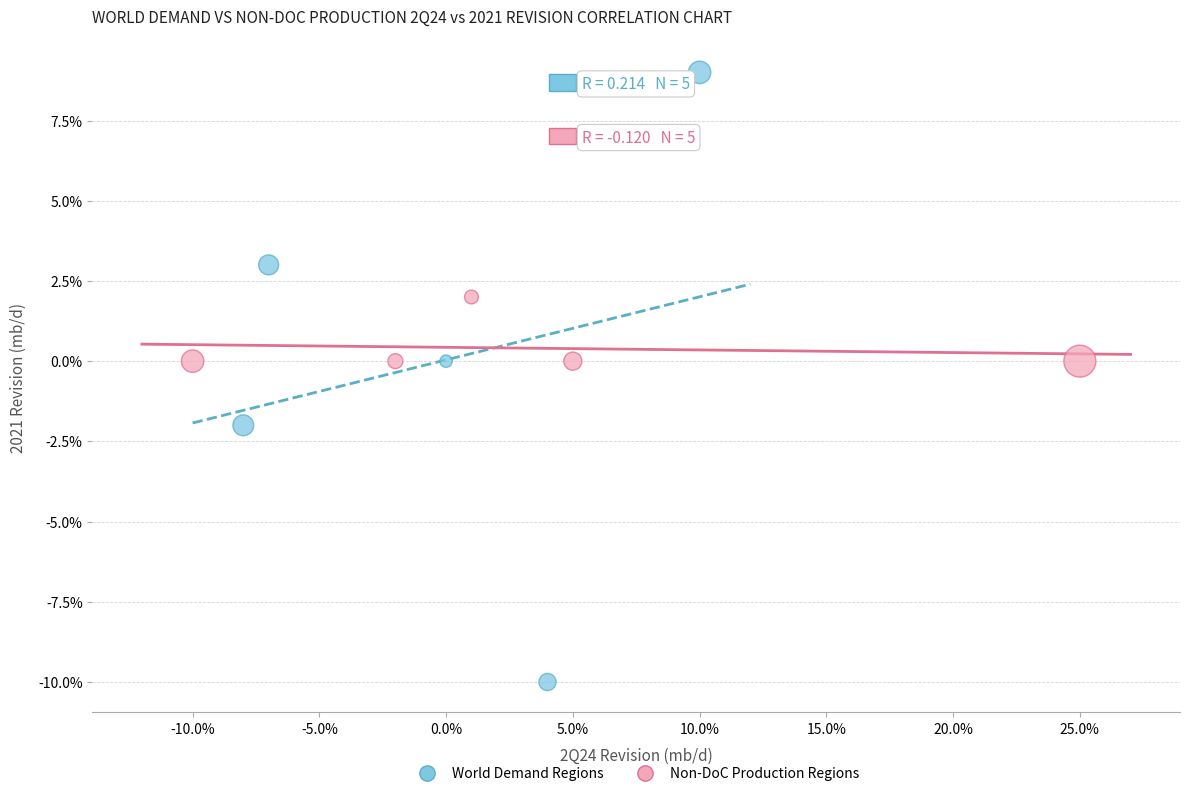

Which series reaches the minimum Y coordinate?

World Demand Regions